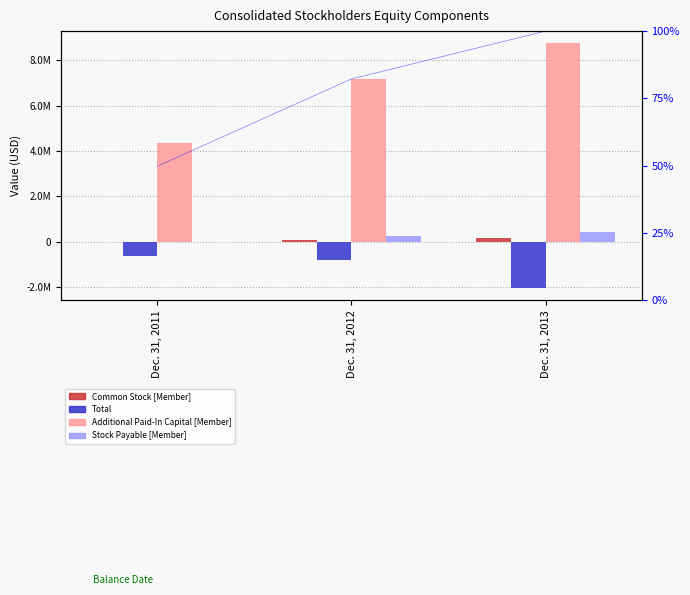

List the series in order of their peak value, highest first.

Additional Paid-In Capital [Member], Stock Payable [Member], Common Stock [Member], Total